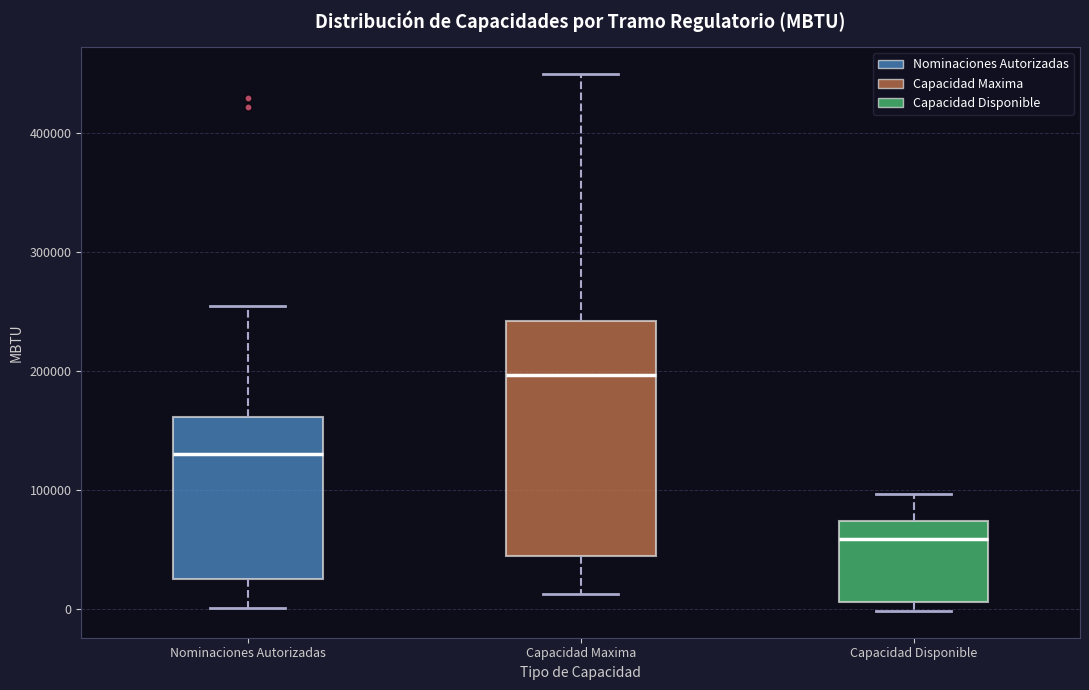

Reading left to right, transcribe this box plot: for each box, give where its median line is, the range the box spans, and where its two whiskers end, as read against the y-axis. The values are not printed on the chart, so give them approximately, as read against the axis.

Nominaciones Autorizadas: median 130000, box 20000 to 160000, whiskers 0 to 250000
Capacidad Maxima: median 200000, box 40000 to 240000, whiskers 10000 to 450000
Capacidad Disponible: median 60000, box 10000 to 70000, whiskers 0 to 100000